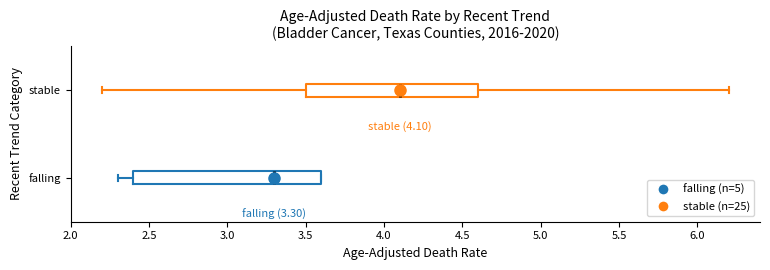

Which box has the furthest to the left median line?

falling